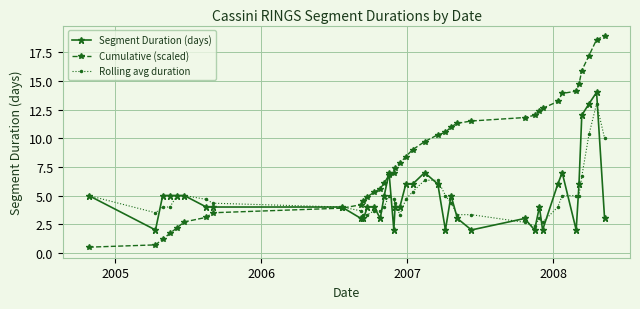

Which series has the widest spread of values?

Cumulative (scaled)